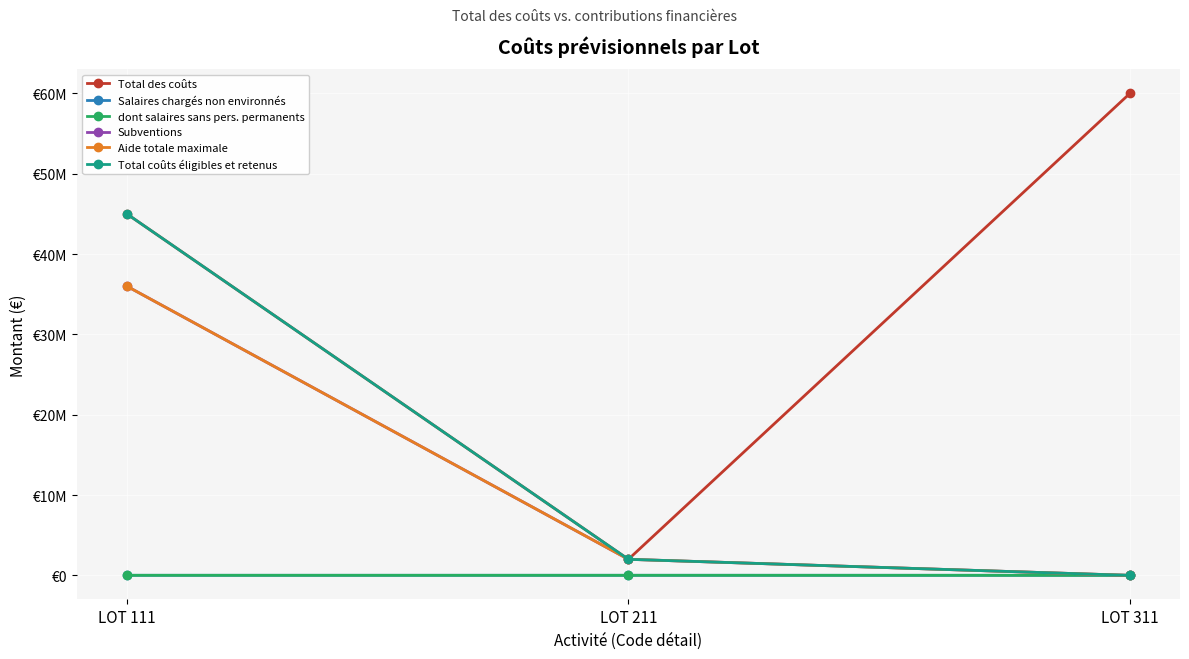

Does the chart have visible grid lines?

Yes